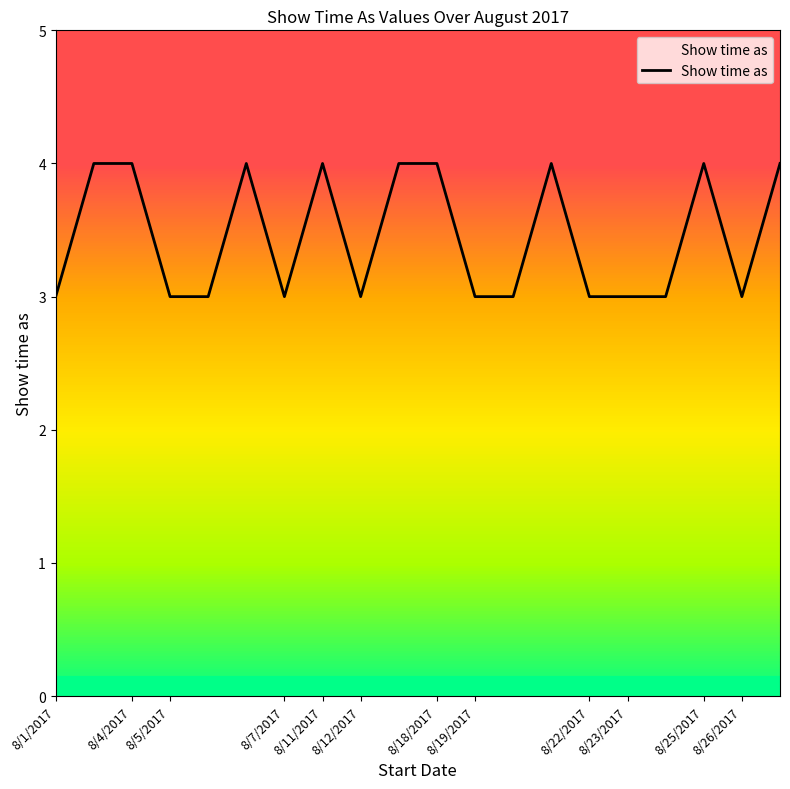

What is the minimum value shown in the chart?

3